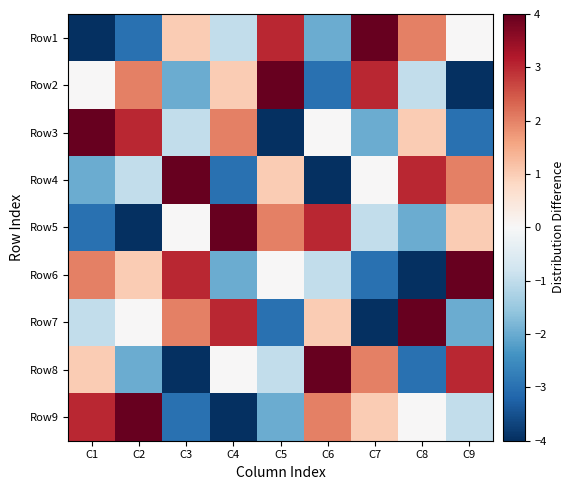

List the series in order of their peak value, lowest first.

Row1, Row2, Row3, Row4, Row5, Row6, Row7, Row8, Row9